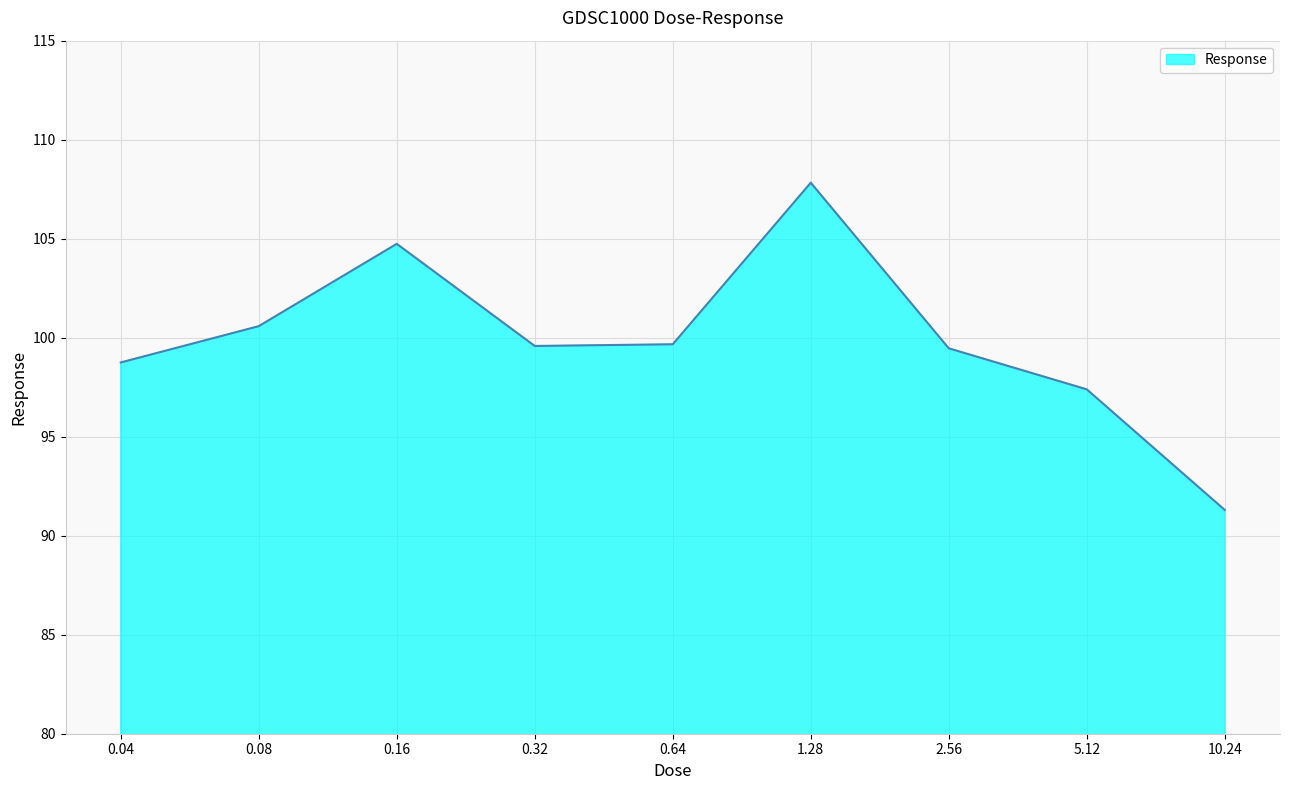

What is the ratio of the value at 0.32 to the value at 1.28?

0.9